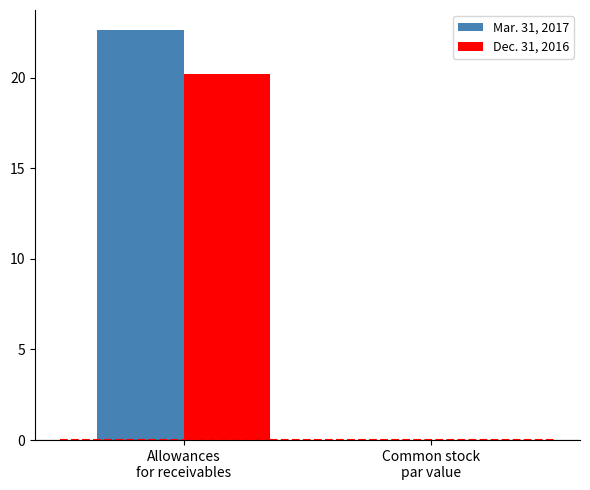

Which series has the largest total across all categories?

Mar. 31, 2017